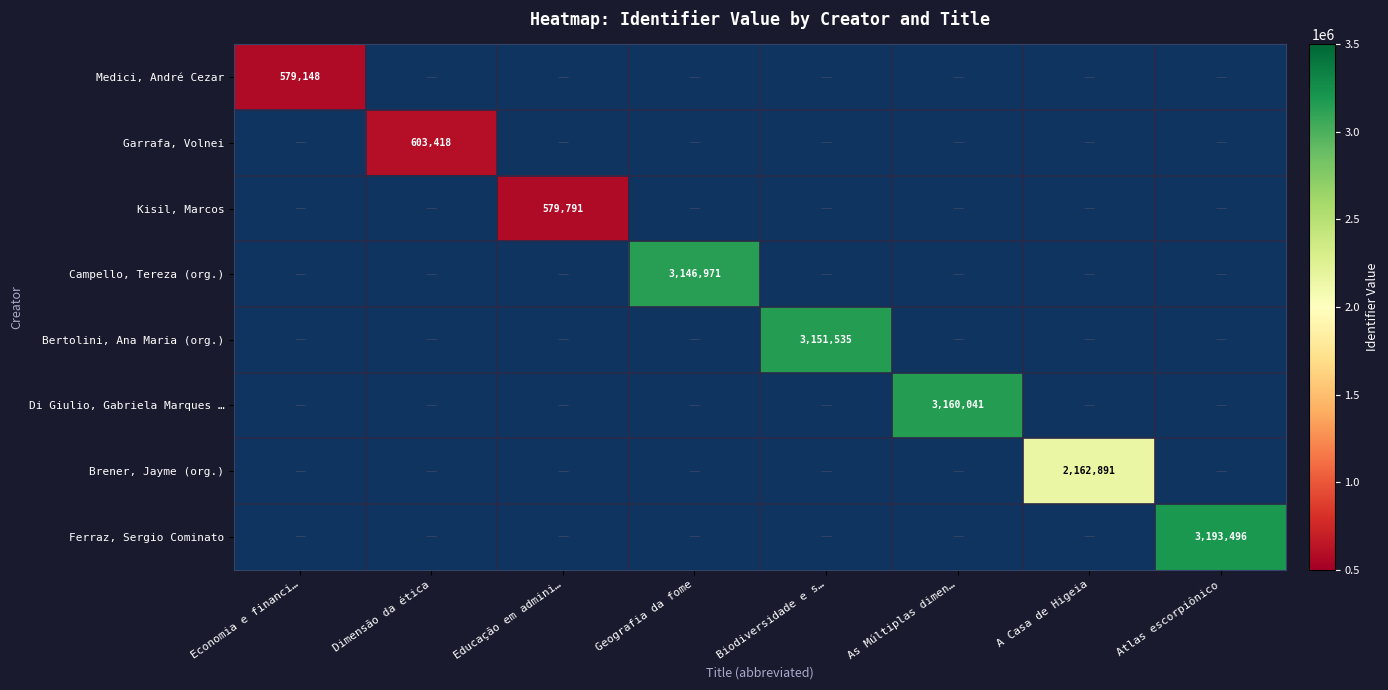

Is it true that Medici, André Cezar equals 579148 at Economia e financi…?

True